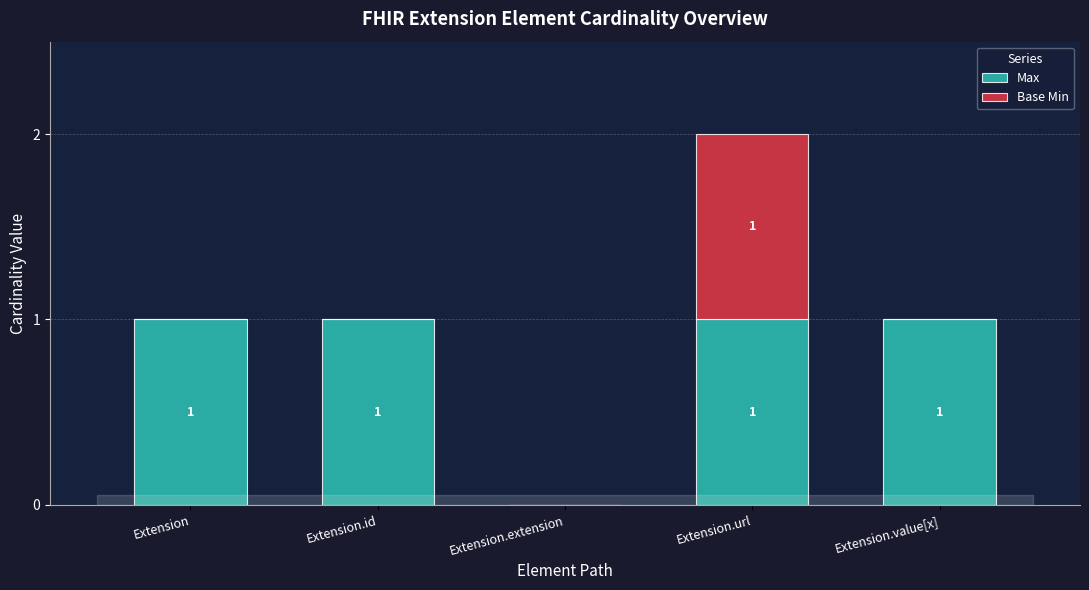

Is it true that Max equals 1 at Extension.value[x]?

True